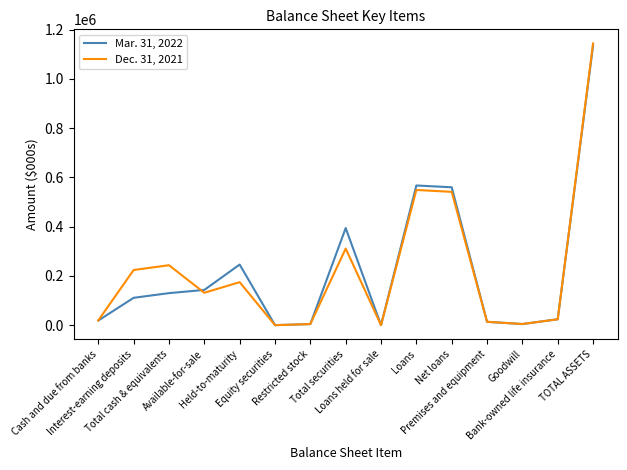

What are all the series names shown in the legend?

Mar. 31, 2022, Dec. 31, 2021